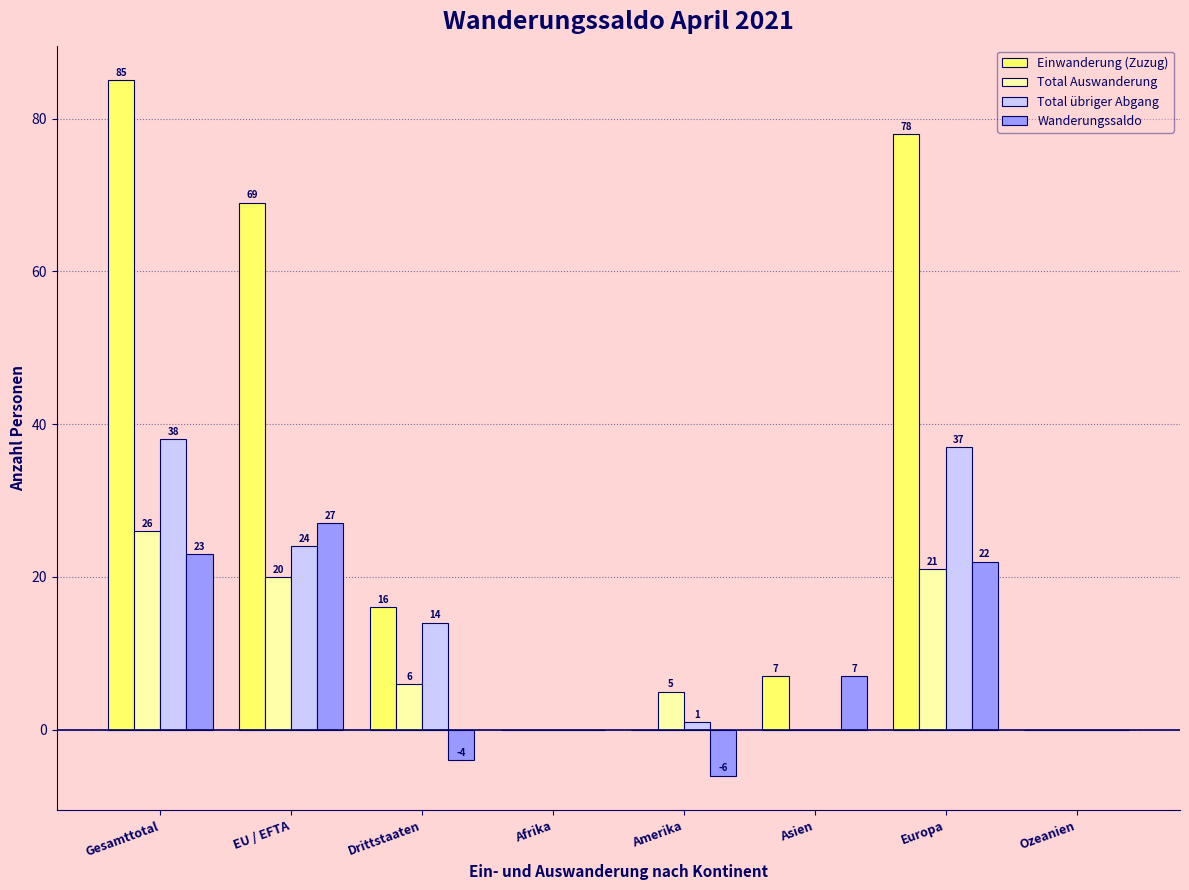

What is the maximum value for Total übriger Abgang?

38